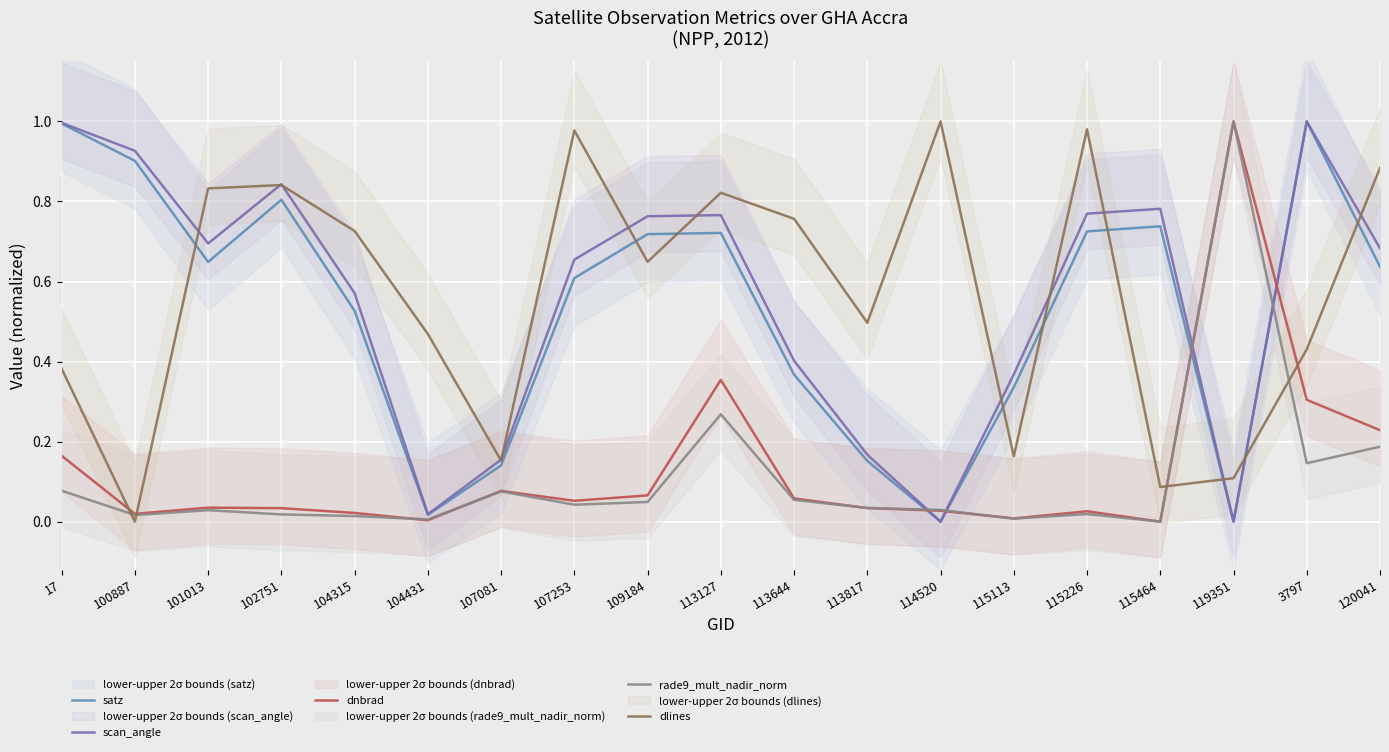

True or false: scan_angle and satz intersect in this chart.

False